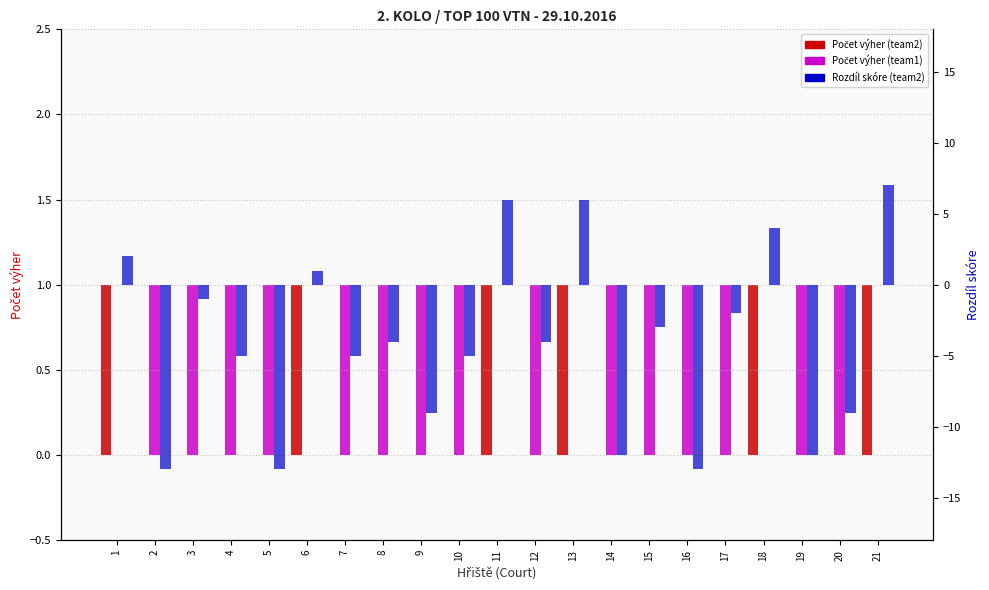

Which label corresponds to the smallest value in the chart?

2